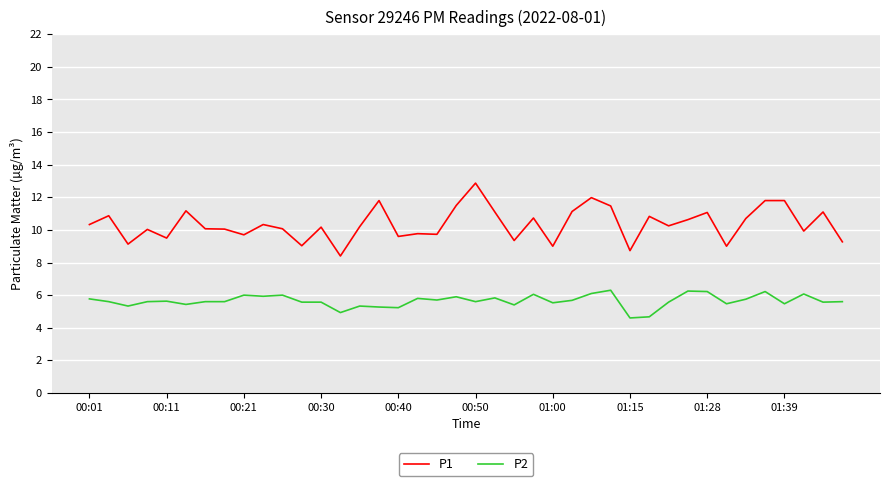

What is the maximum value for P1?

12.9